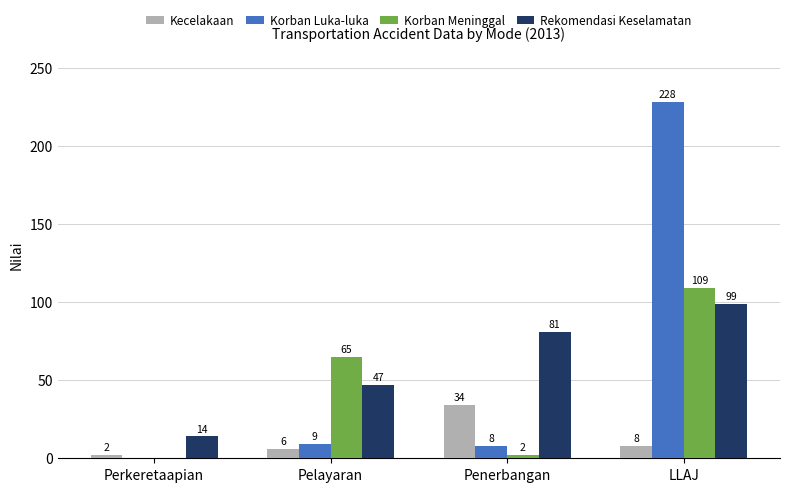

What are all the series names shown in the legend?

Kecelakaan, Korban Luka-luka, Korban Meninggal, Rekomendasi Keselamatan